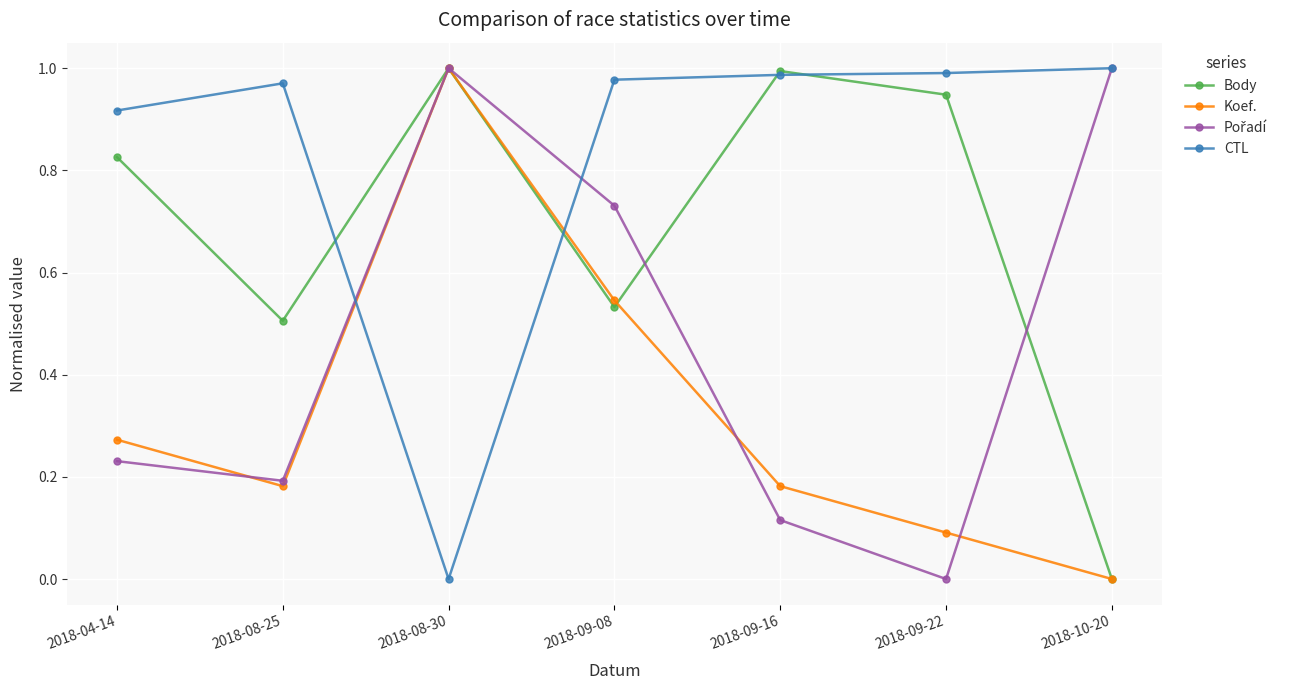

What is the difference between the highest and lowest values at 2018-09-08?

0.4